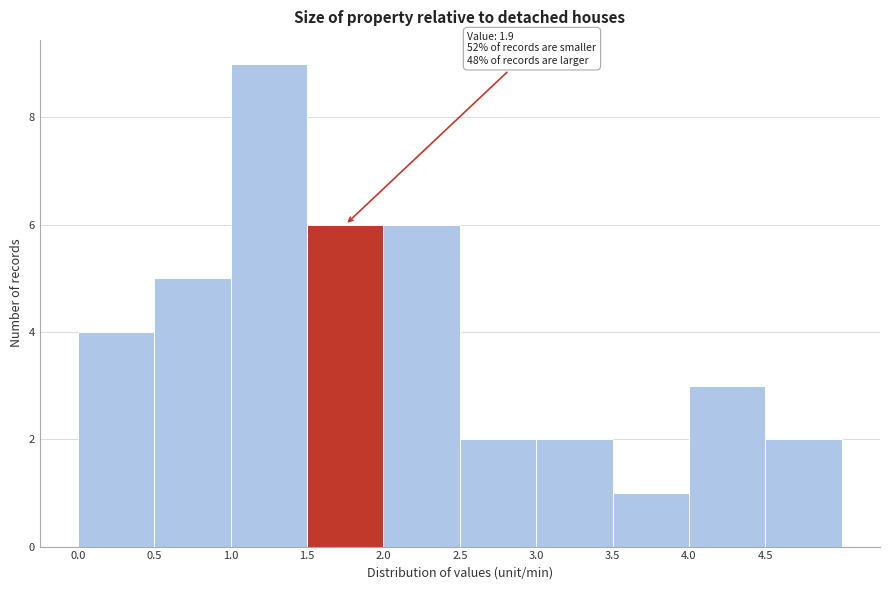

Over which range of the x-axis is the bar tallest?

1.0 to 1.5